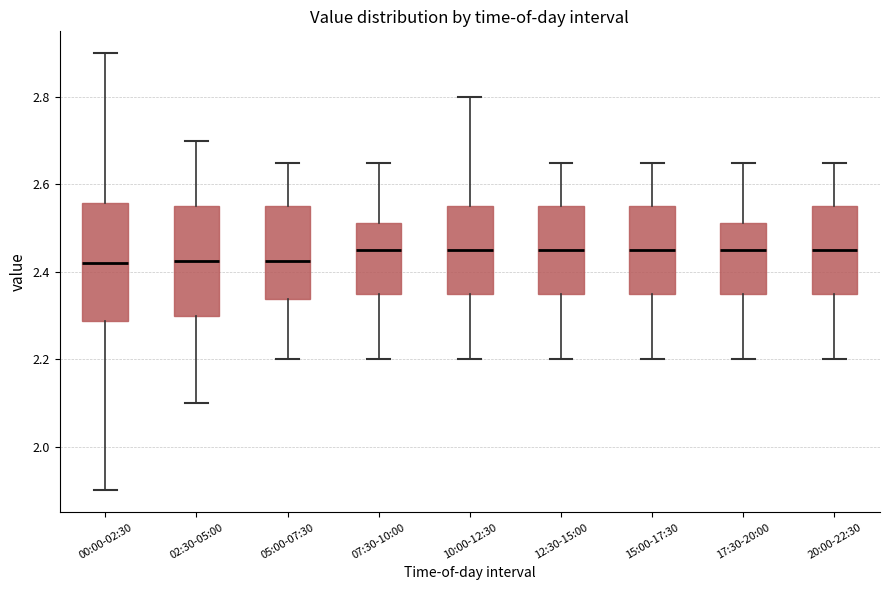

Which box is the tallest, from its lower edge to its upper edge?

00:00-02:30